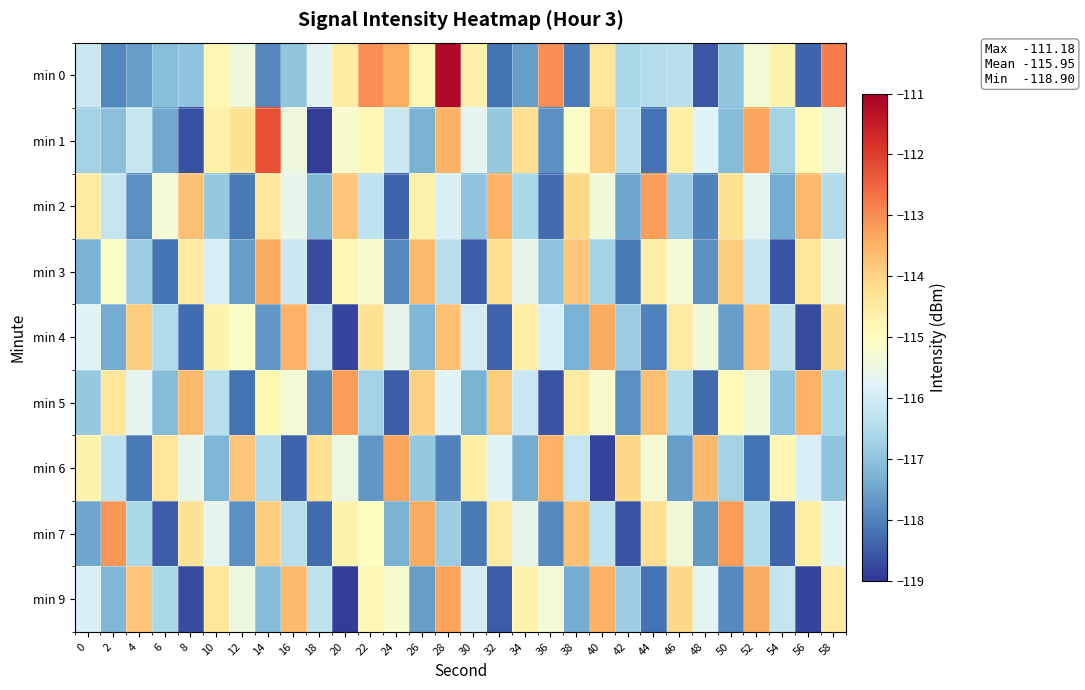

At which category does the chart reach its peak across all series?

28